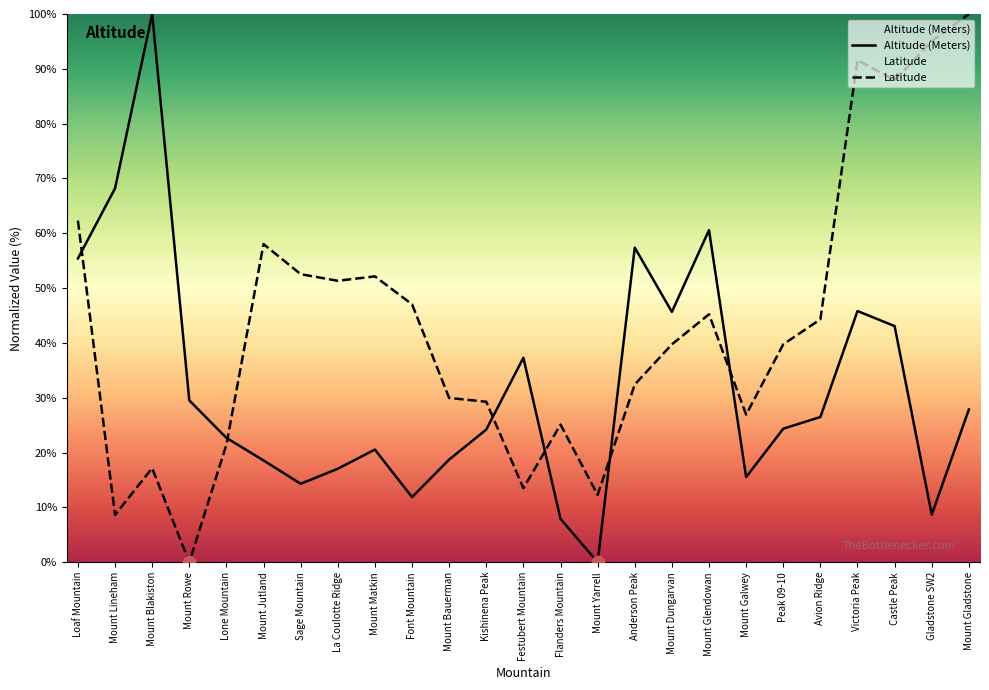

What are all the series names shown in the legend?

Altitude (Meters), Latitude